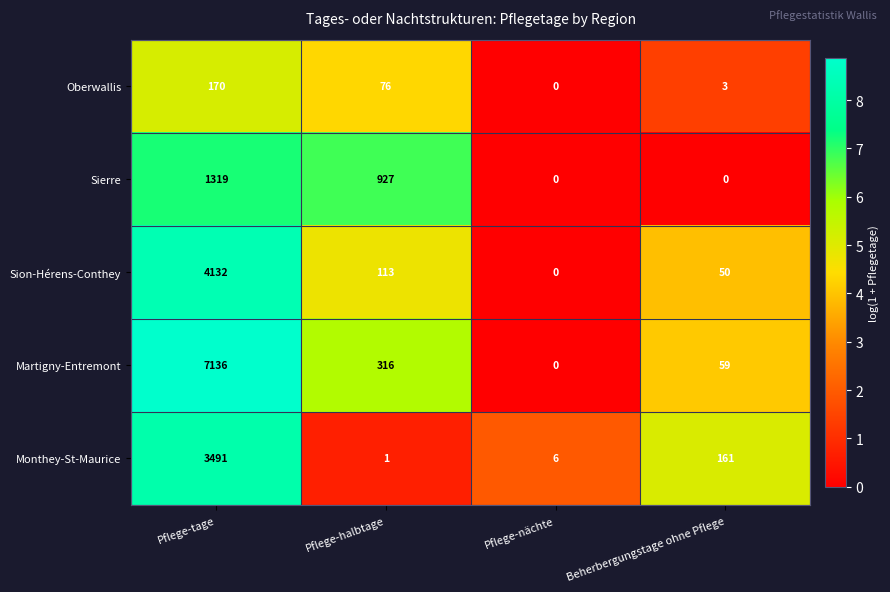

Which series changed the most between Pflege-tage and Pflege-nächte?

Martigny-Entremont